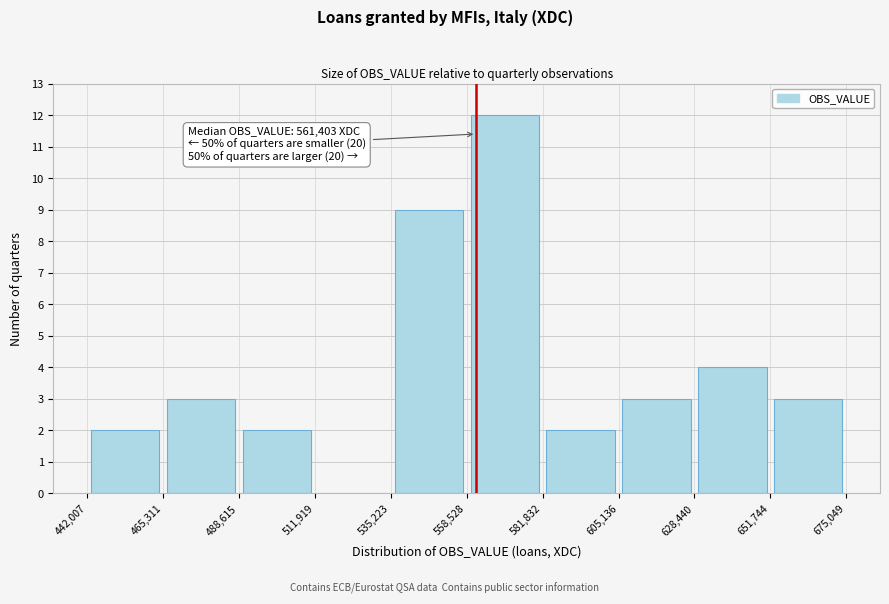

Over which range of the x-axis is the bar tallest?

558,528 to 581,832